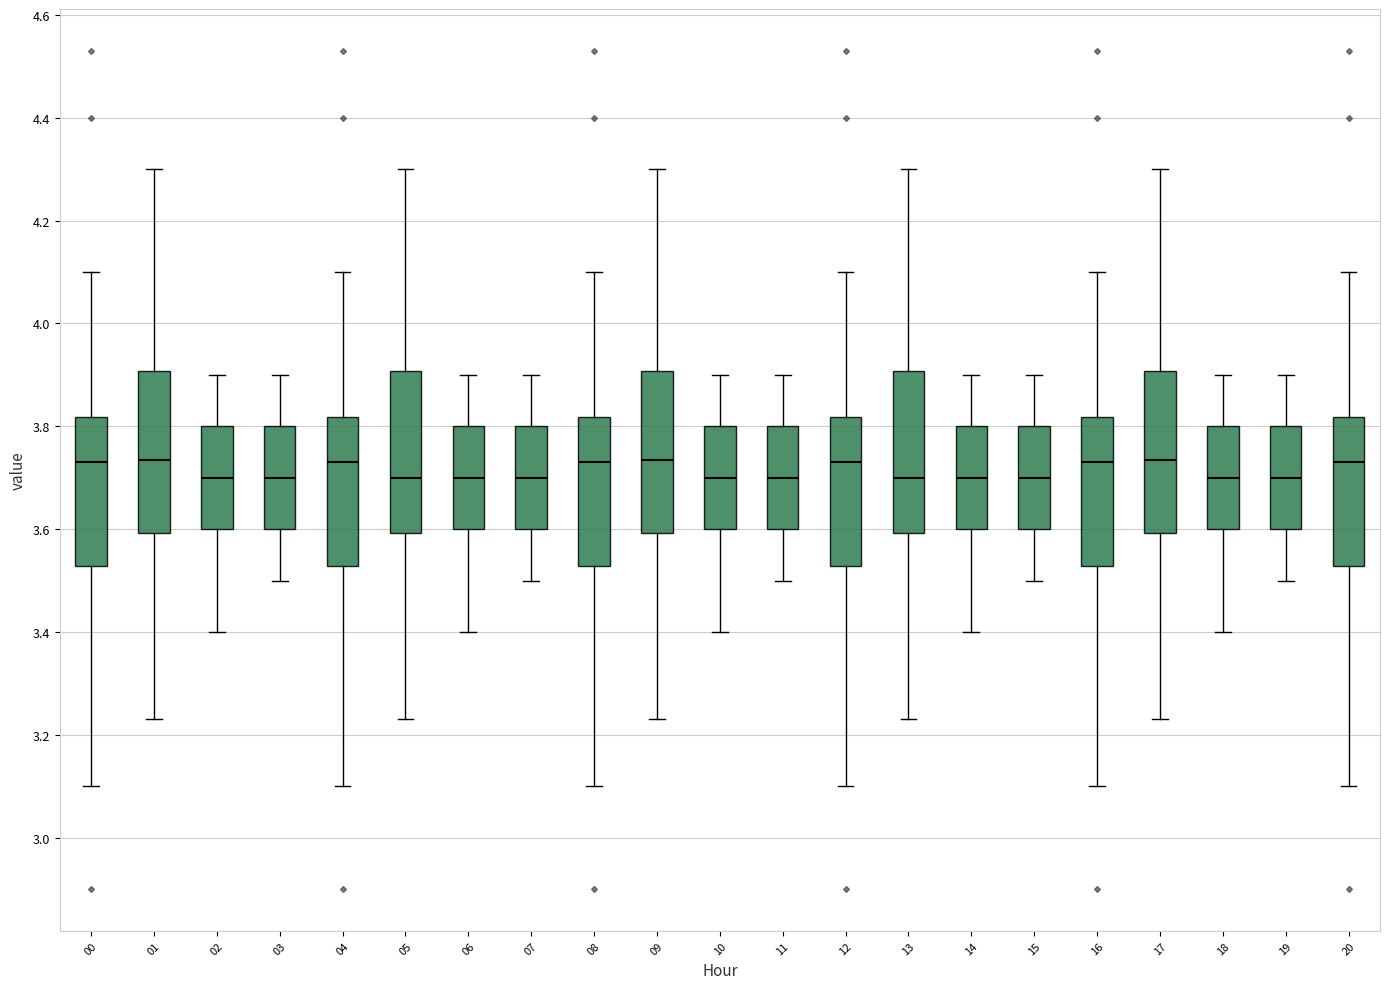

Where is the lower edge of the box at x = 04 on the y-axis? The values are not printed on the chart, so give them approximately, as read against the axis.

3.52